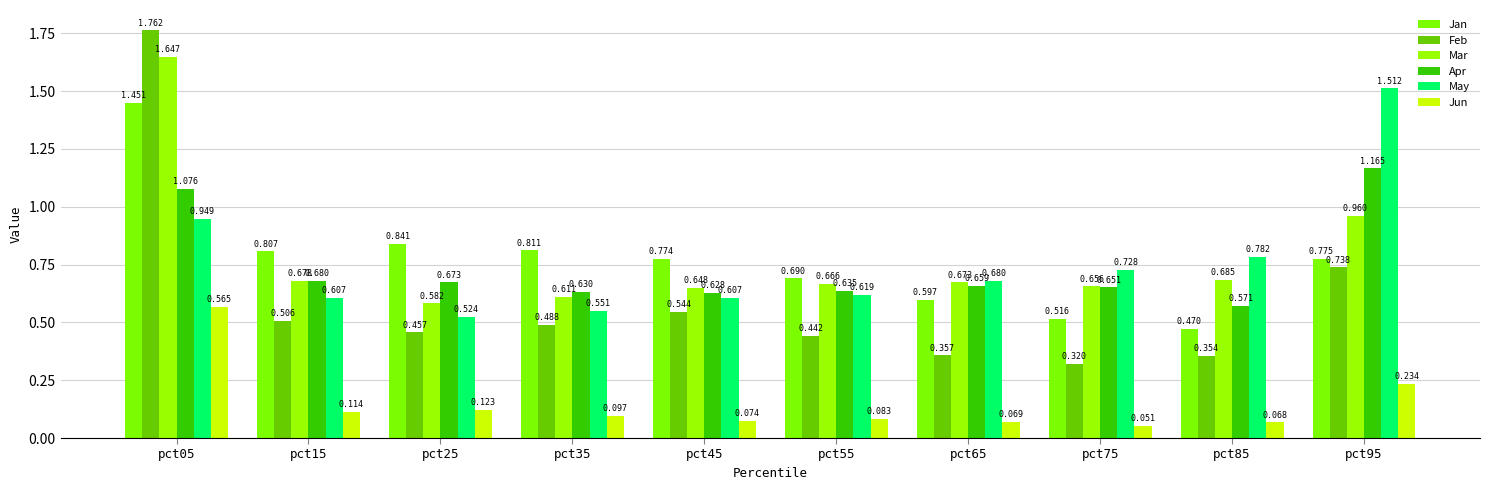

Which series has the widest spread of values?

Feb